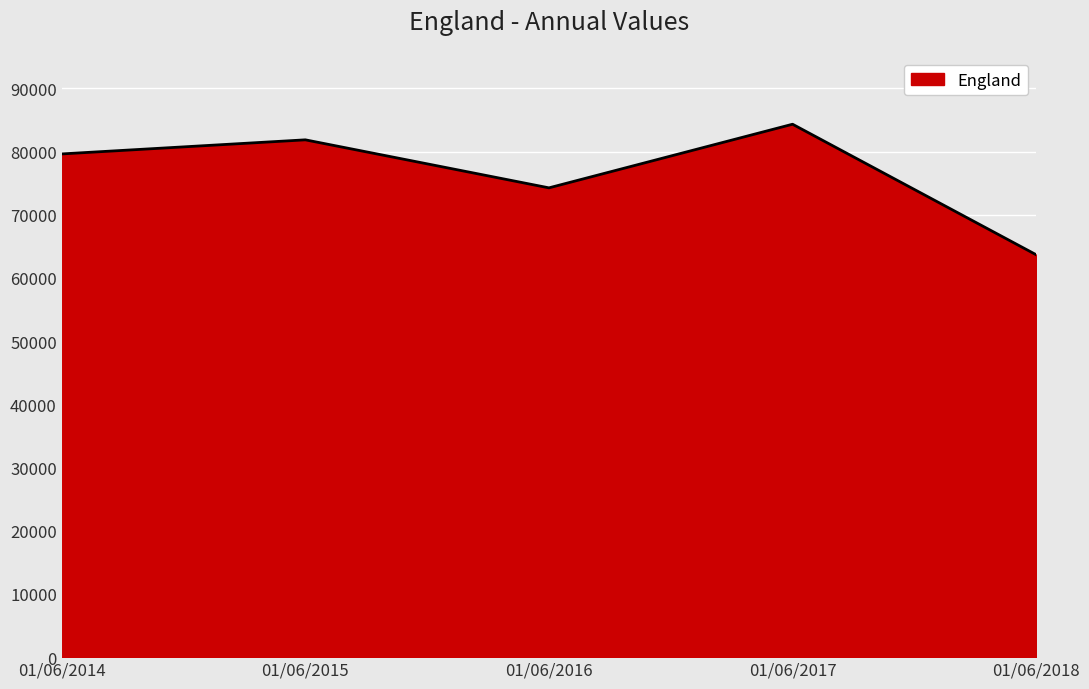

What value does the data have at 01/06/2018, to the nearest 100?

63700